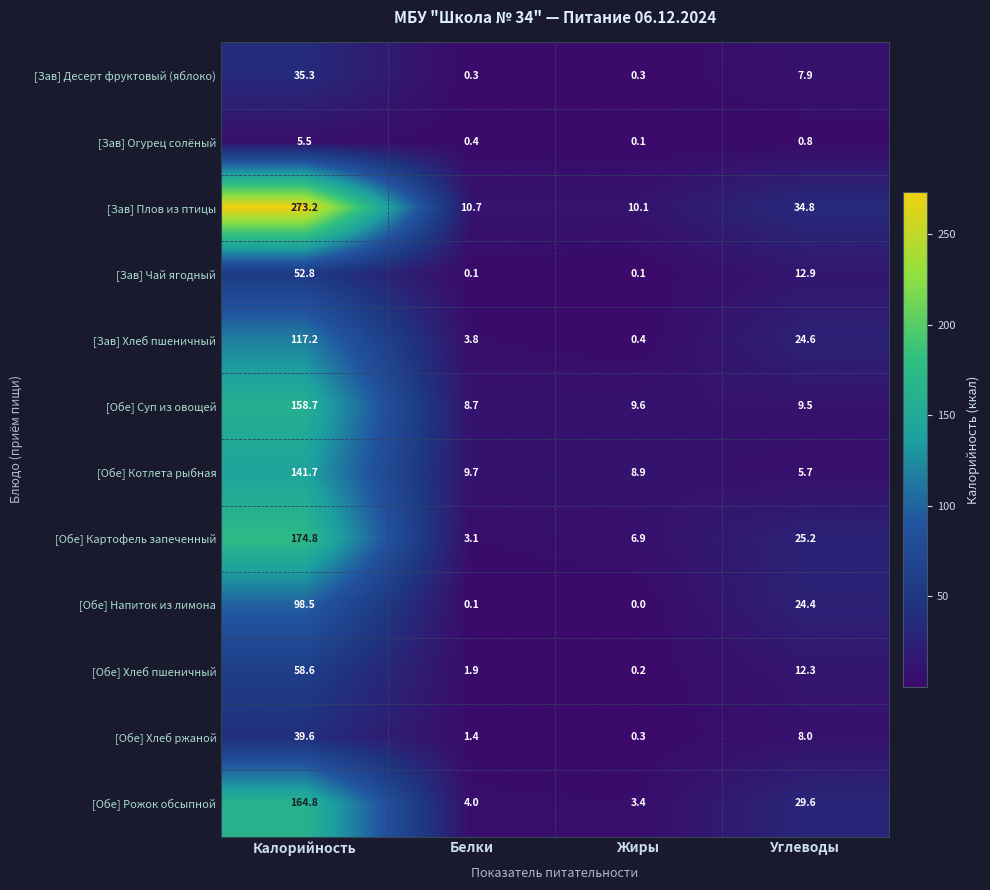

What is the sum of all [Зав] Чай ягодный values?

65.9